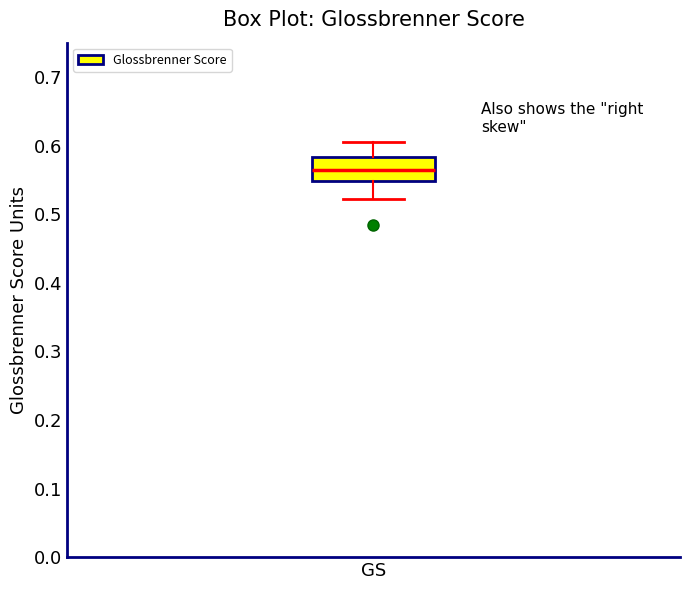

Transcribe this box plot: give where the median line is, the range the box spans, and where the two whiskers end, as read against the y-axis. The values are not printed on the chart, so give them approximately, as read against the axis.

median 0.56, box 0.55 to 0.58, whiskers 0.52 to 0.61